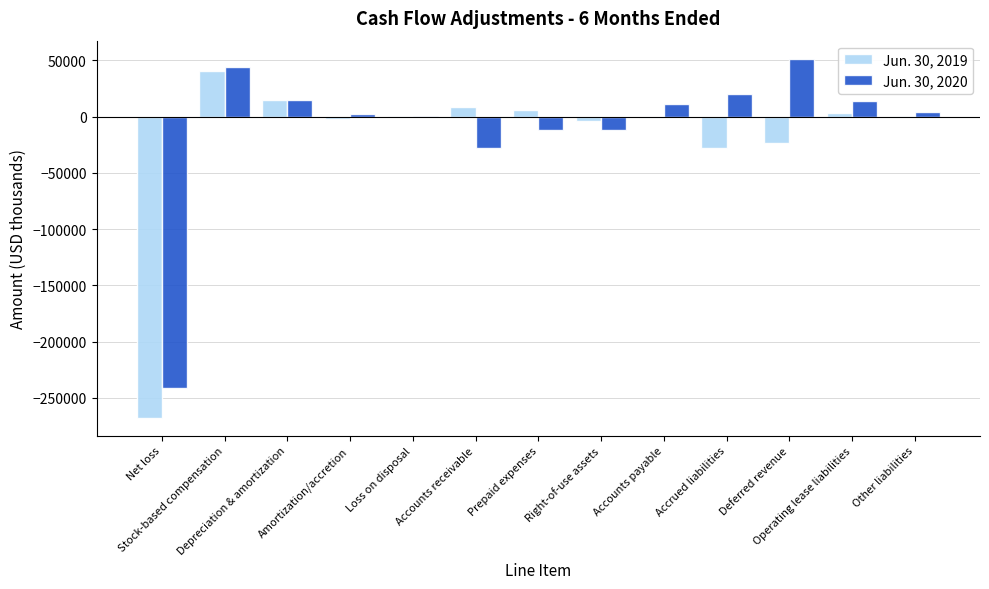

What is the maximum value shown in the chart?

51417